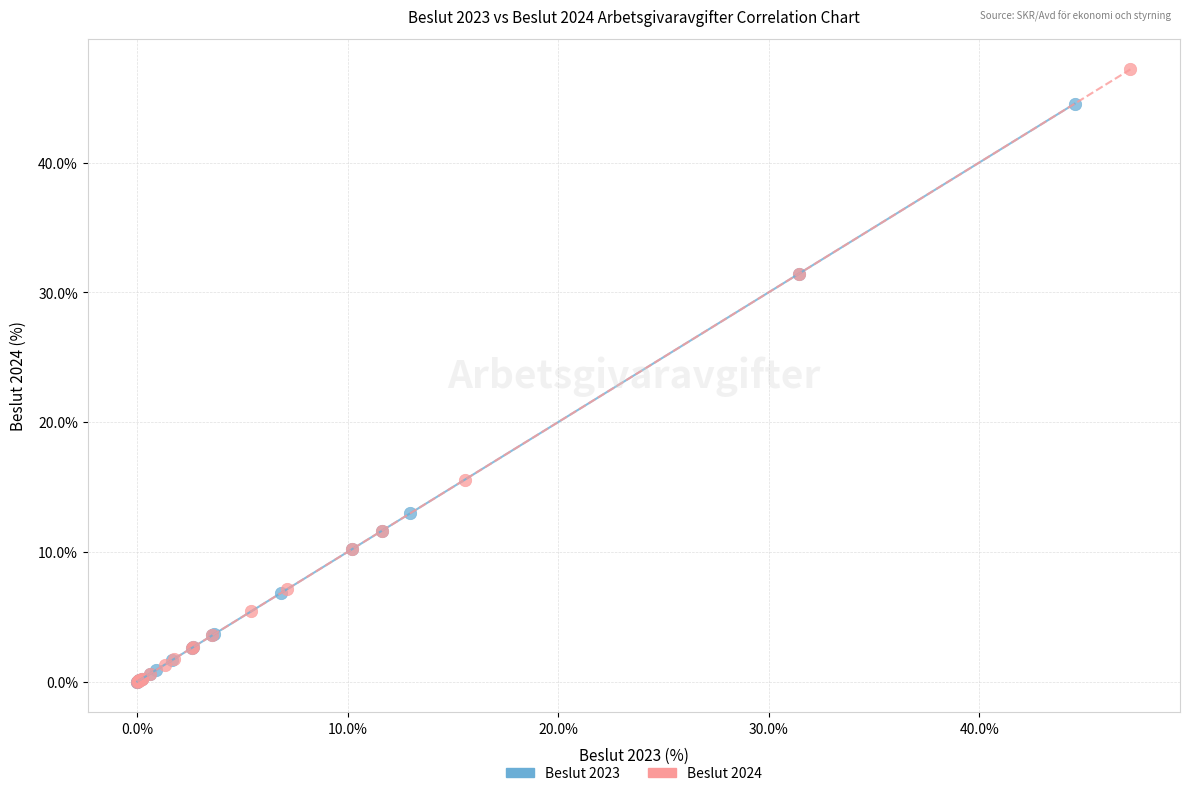

Which series contains the highest Y value?

Beslut 2024